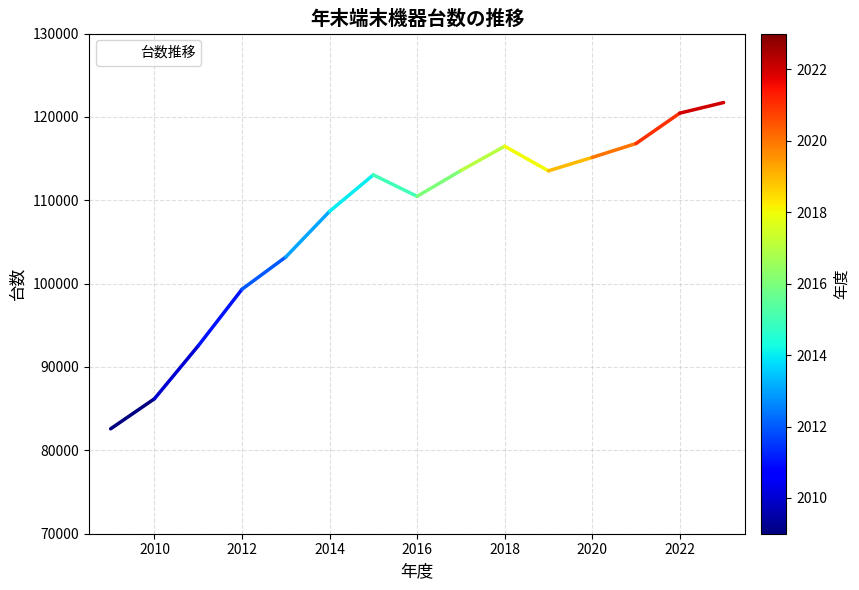

What is the greatest value displayed?

121722